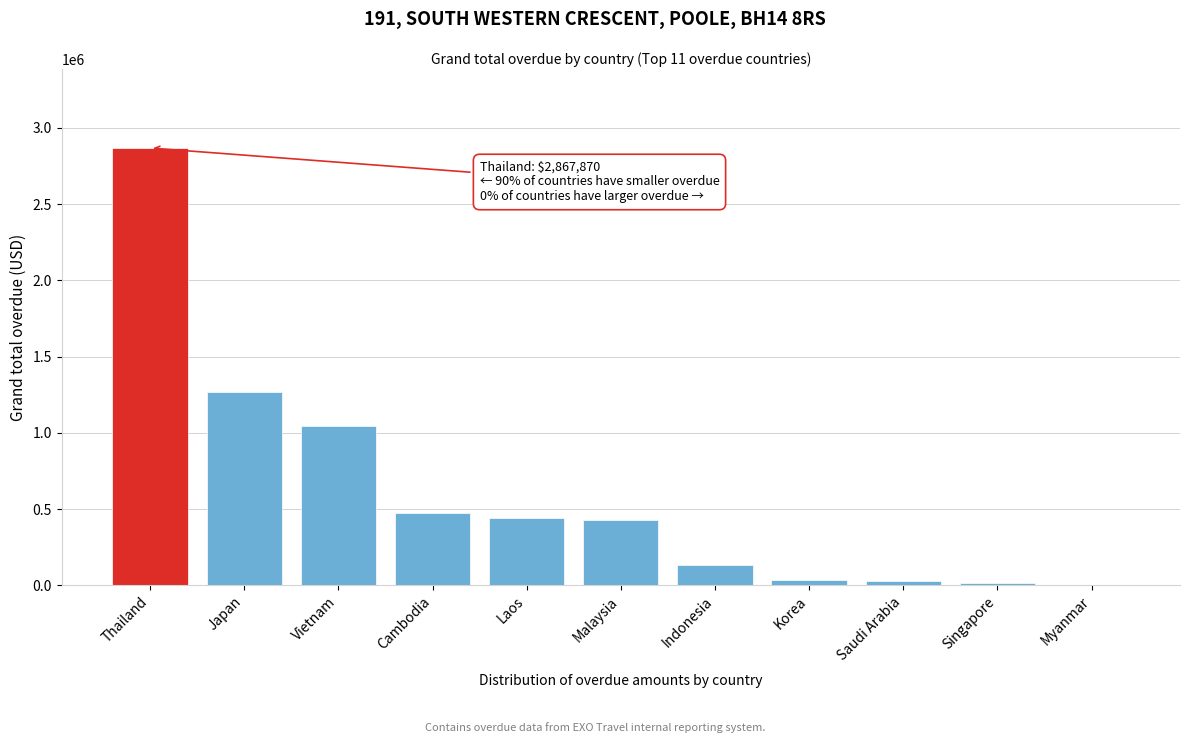

What is the sum of all values?

6740284.6